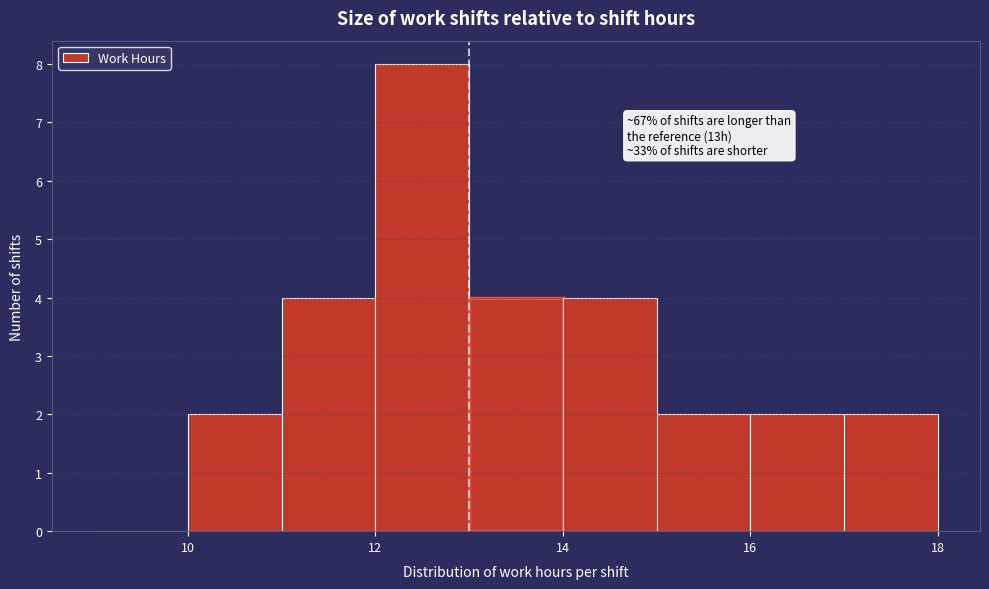

Over which range of the x-axis is the bar tallest?

12 to 13